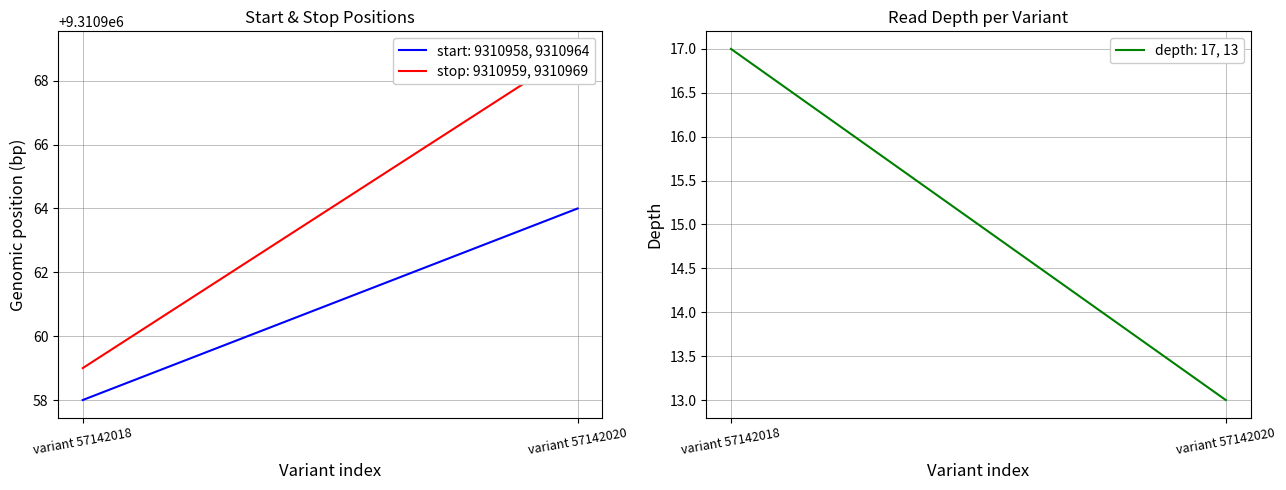

Reading left to right, list all the values displayed in this chart.

start: 9310958	9310964
stop: 9310959	9310969
depth: 17	13